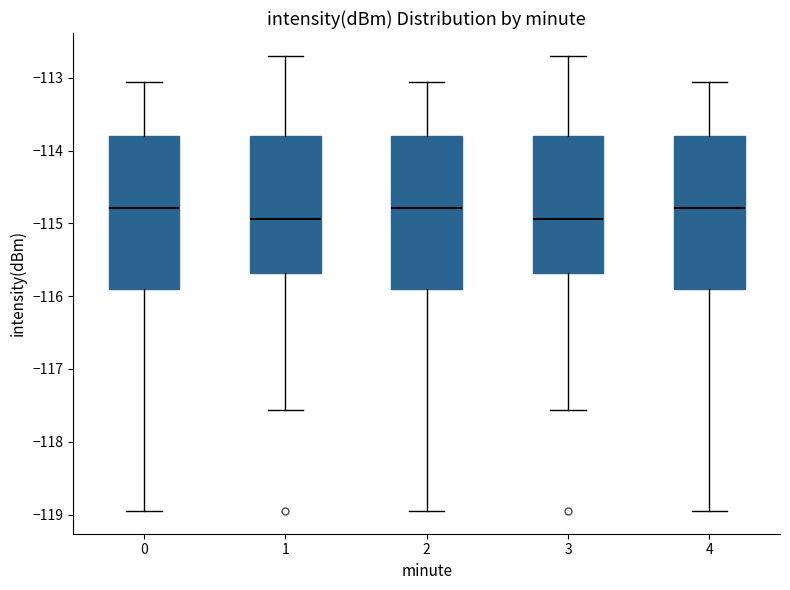

Reading left to right, transcribe this box plot: for each box, give where its median line is, the range the box spans, and where its two whiskers end, as read against the y-axis. The values are not printed on the chart, so give them approximately, as read against the axis.

0: median -114.8, box -115.9 to -113.8, whiskers -119.0 to -113.1
1: median -114.9, box -115.7 to -113.8, whiskers -117.6 to -112.7
2: median -114.8, box -115.9 to -113.8, whiskers -119.0 to -113.1
3: median -114.9, box -115.7 to -113.8, whiskers -117.6 to -112.7
4: median -114.8, box -115.9 to -113.8, whiskers -119.0 to -113.1